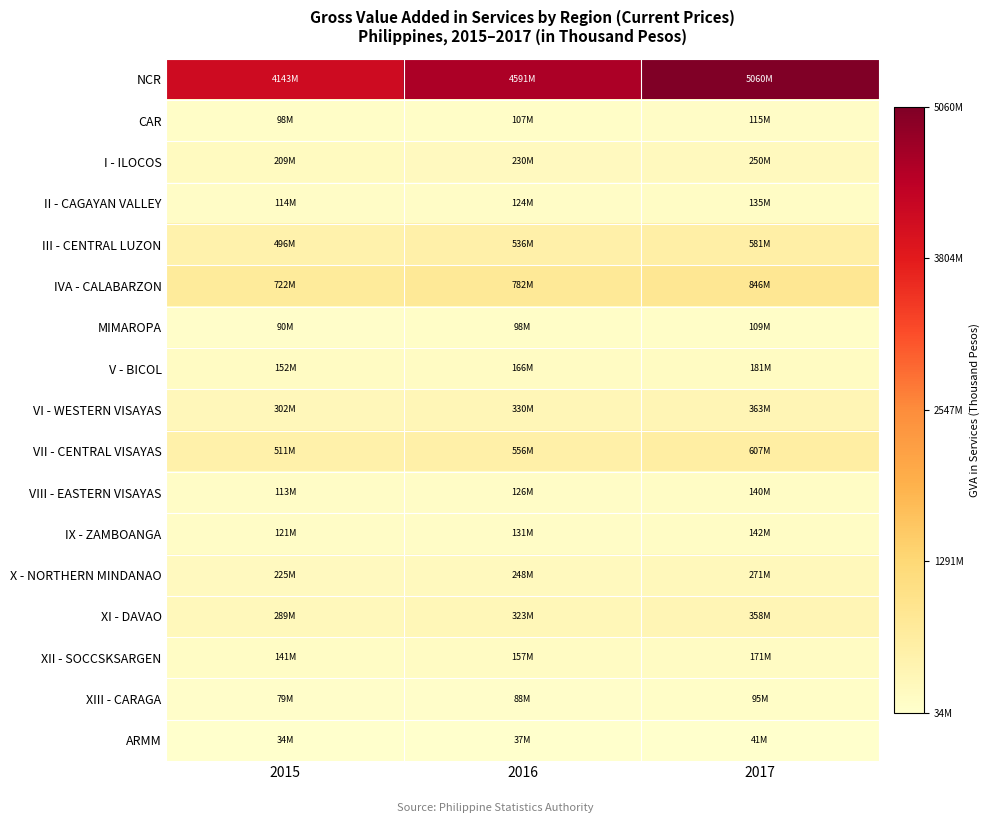

What is the spread (max minus min) of values at 2016?

4553482458